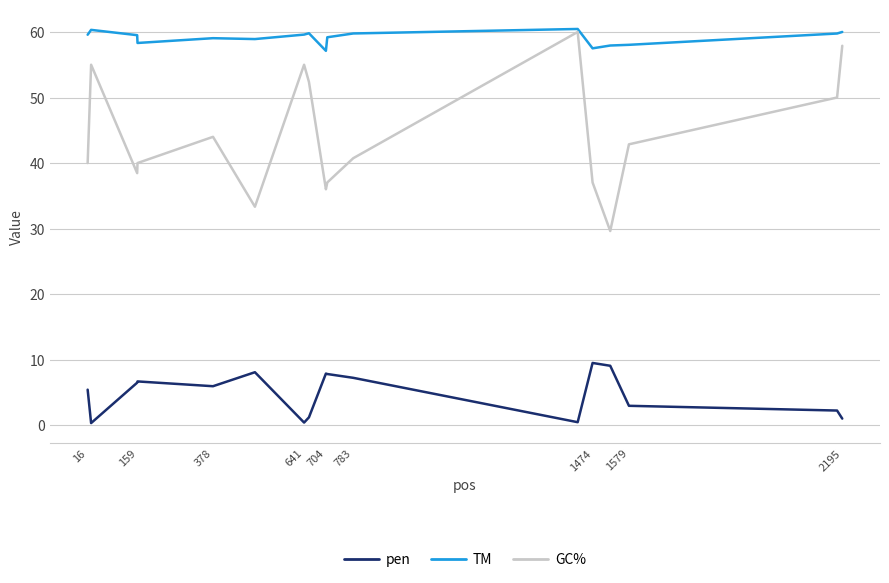

Which series has the widest spread of values?

GC%